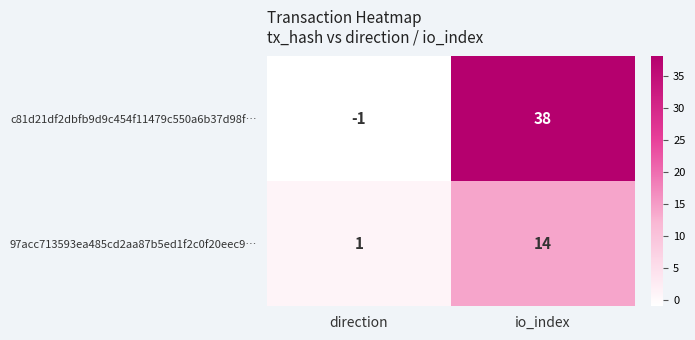

Reading left to right, list all the values displayed in this chart.

c81d21df2dbfb9d9c454f11479c550a6b37d98f…: -1	38
97acc713593ea485cd2aa87b5ed1f2c0f20eec9…: 1	14